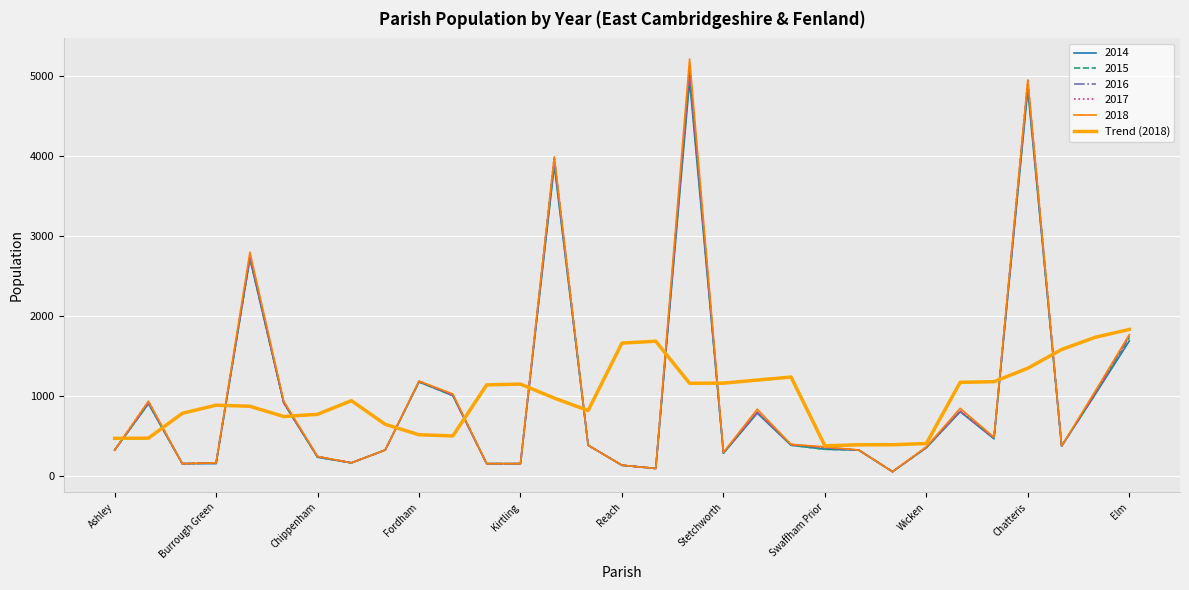

Is this an area chart (filled region under the line)?

No